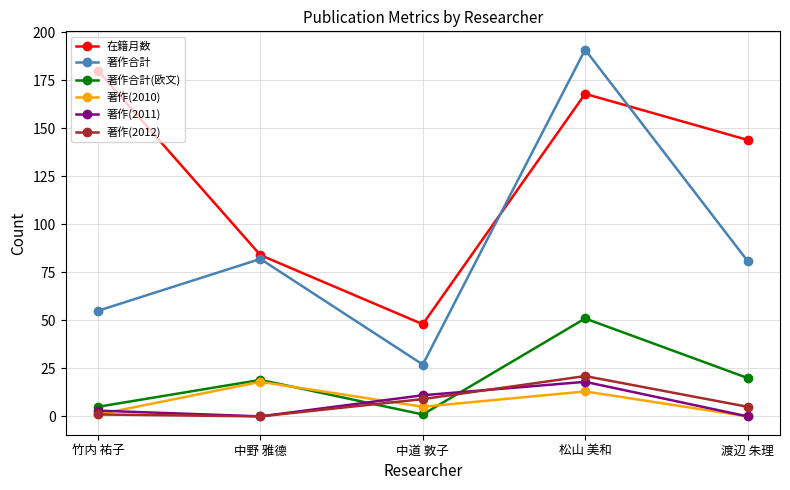

What is the difference between the maximum and second lowest values in the 在籍月数 series?

96